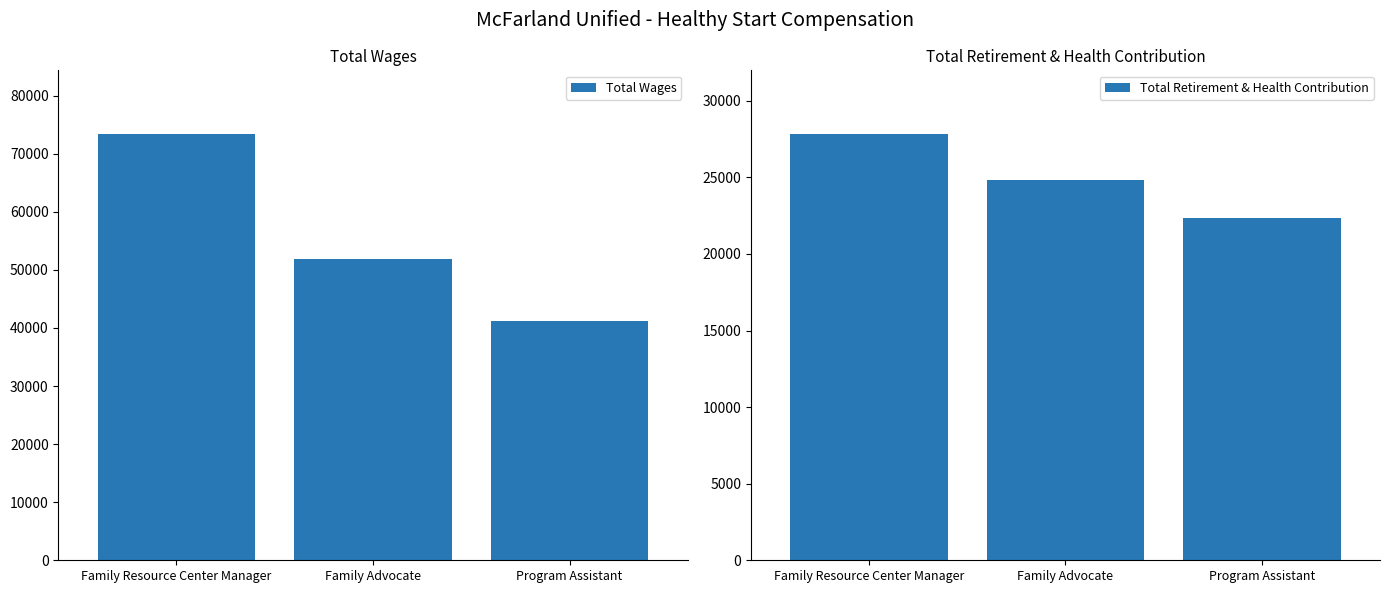

List the series in order of their overall mean, highest first.

Total Wages, Total Retirement & Health Contribution